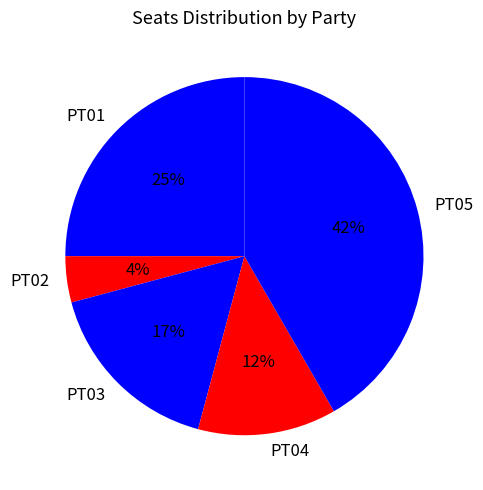

What is the ratio of the value at PT04 to the value at PT02?

3.0